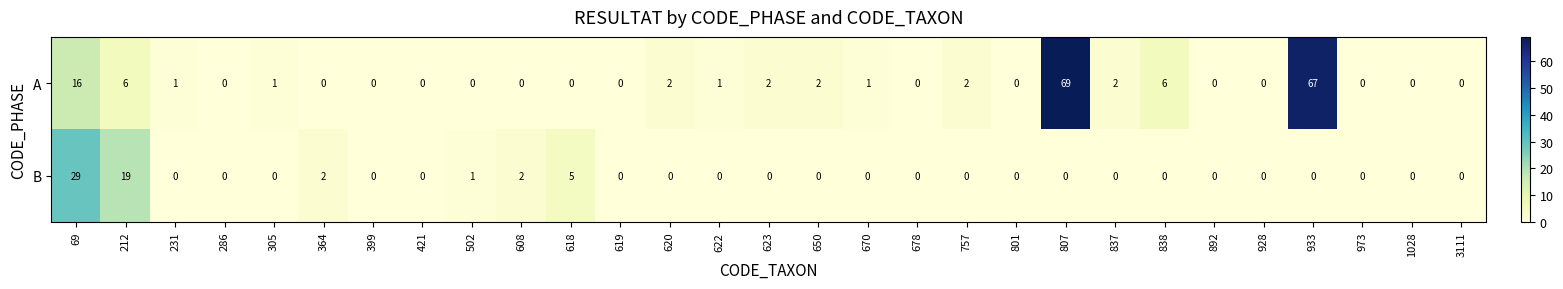

What is the total value across all series at 212?

25